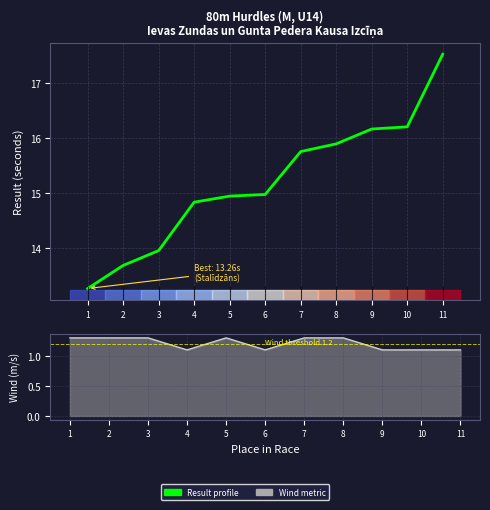

What is the difference between the Wind (m/s) values at 11 and 1?

0.2